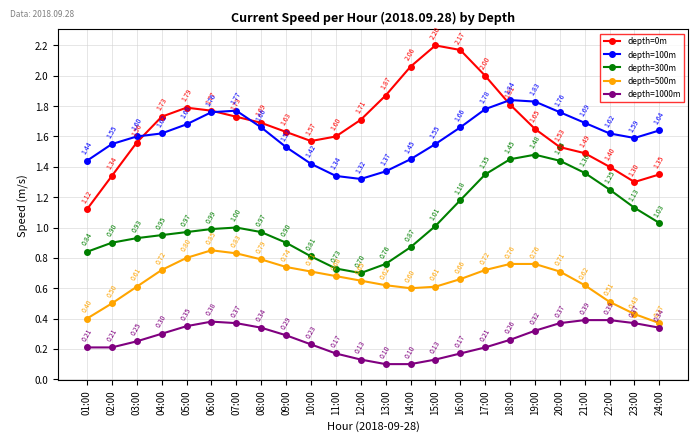

Count the depth=1000m values in the range 0 to 1.

24